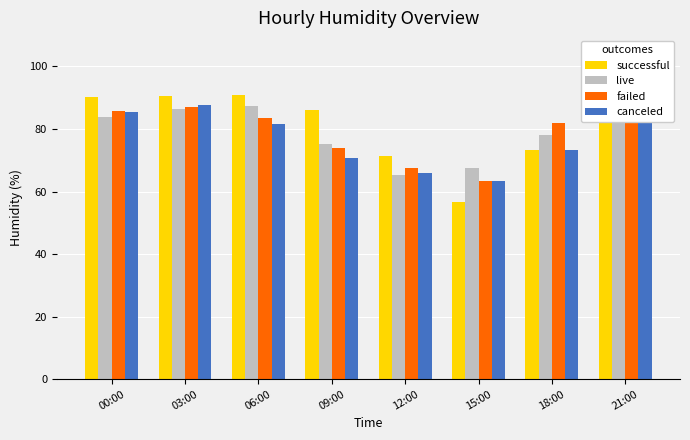

Which series has the widest spread of values?

successful